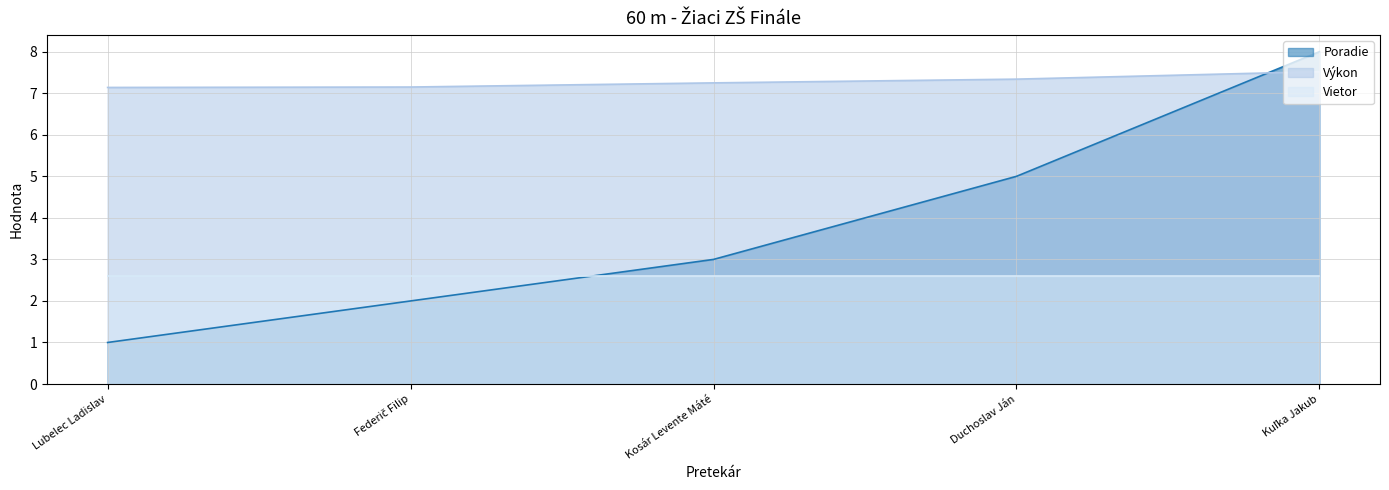

Count the Výkon values in the range 7 to 8.

5